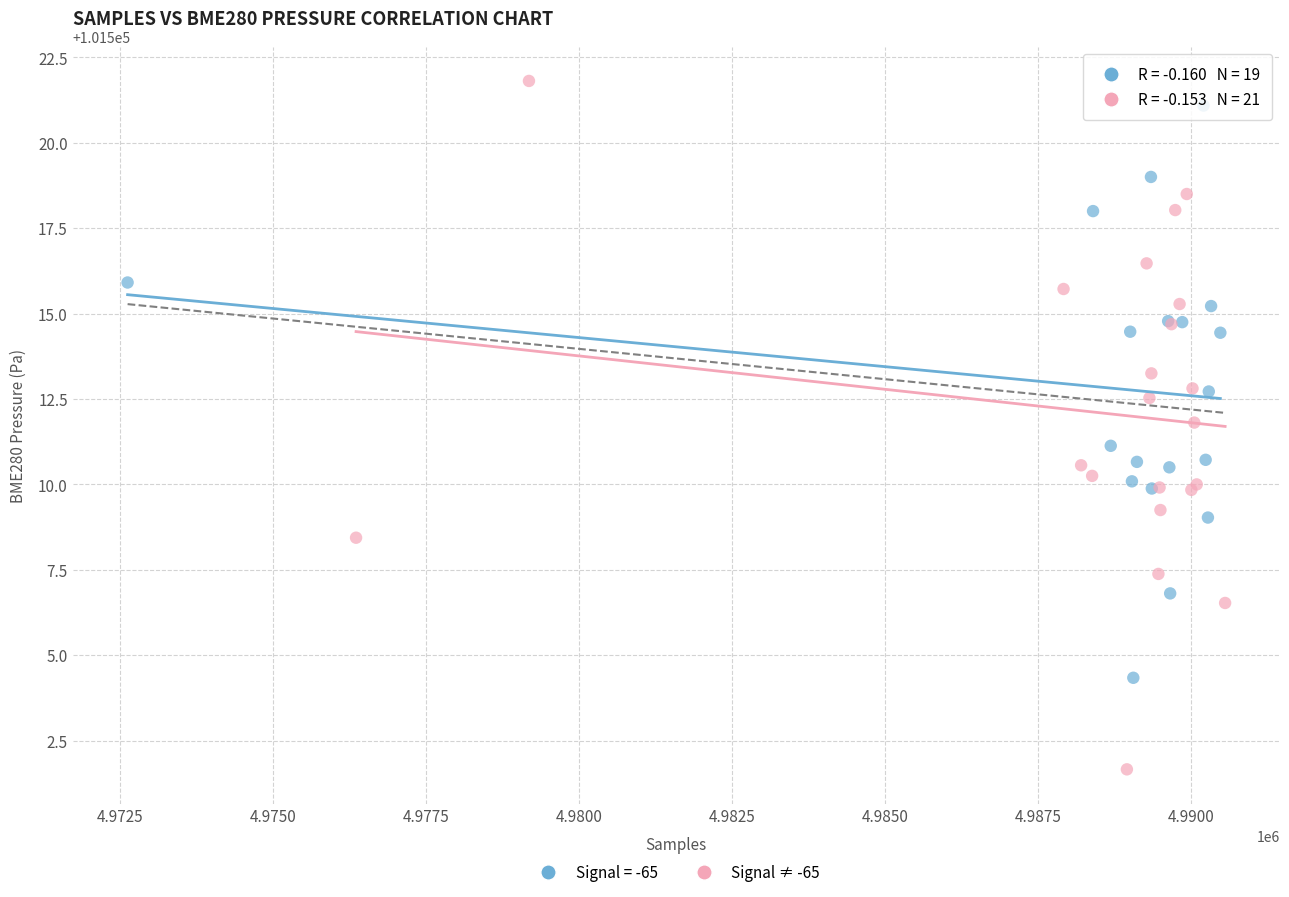

Which series reaches the minimum Y coordinate?

Signal ≠ -65